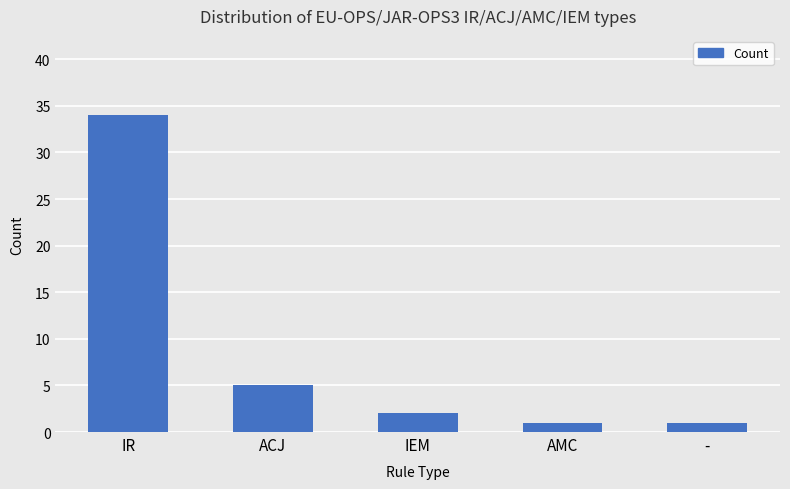

Does the chart contain stacked bars?

No